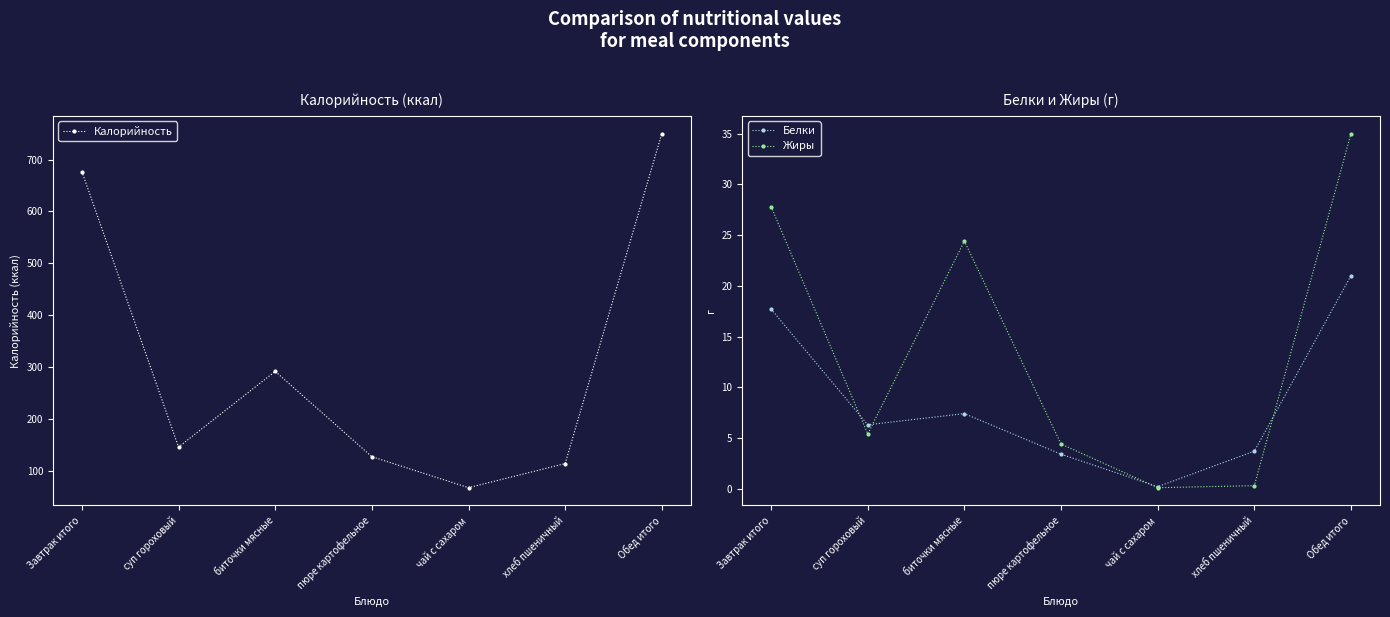

True or false: Белки and Калорийность intersect in this chart.

False